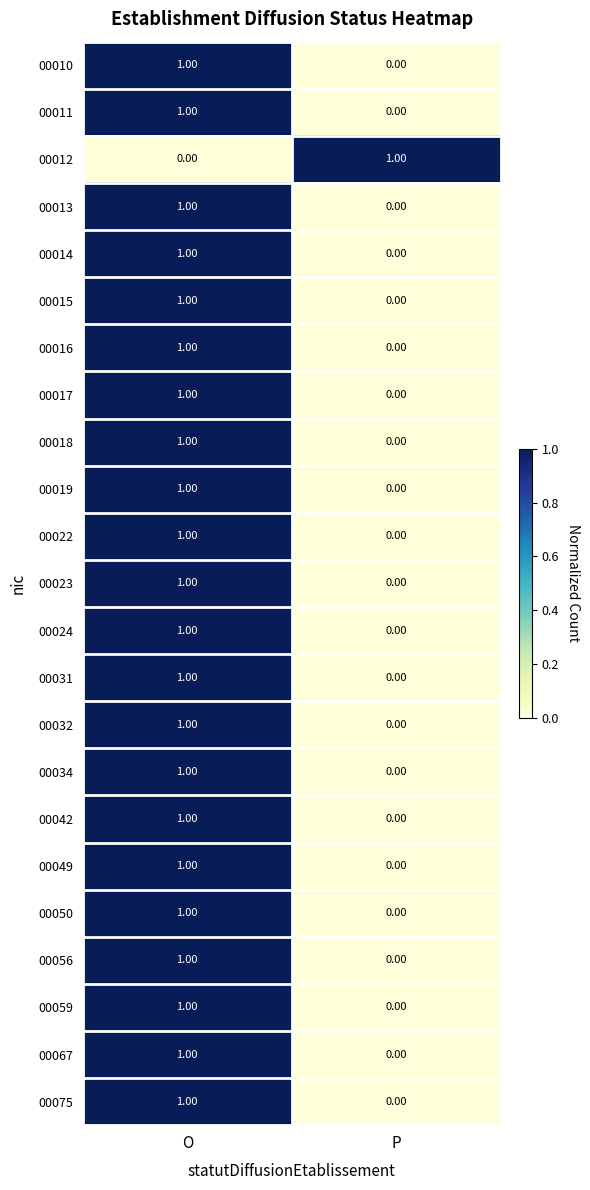

Which category has the highest value in the 00059 series?

O